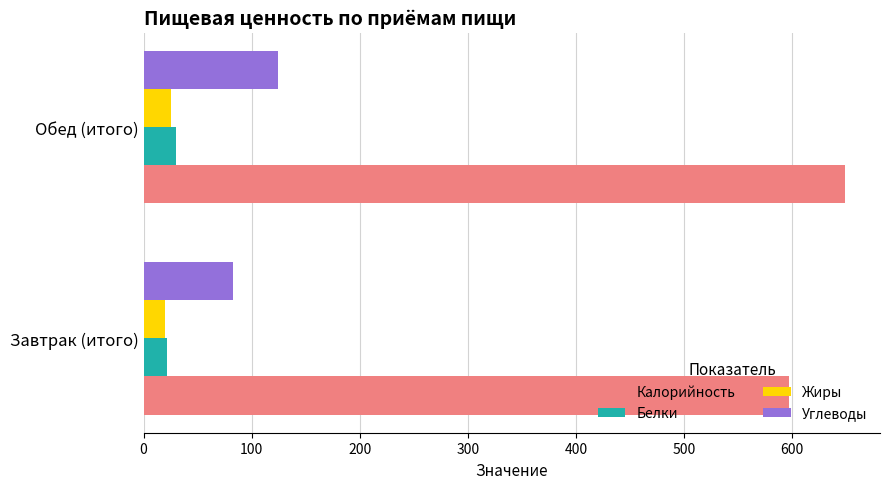

At how many categories does at least one series exceed 553?

2